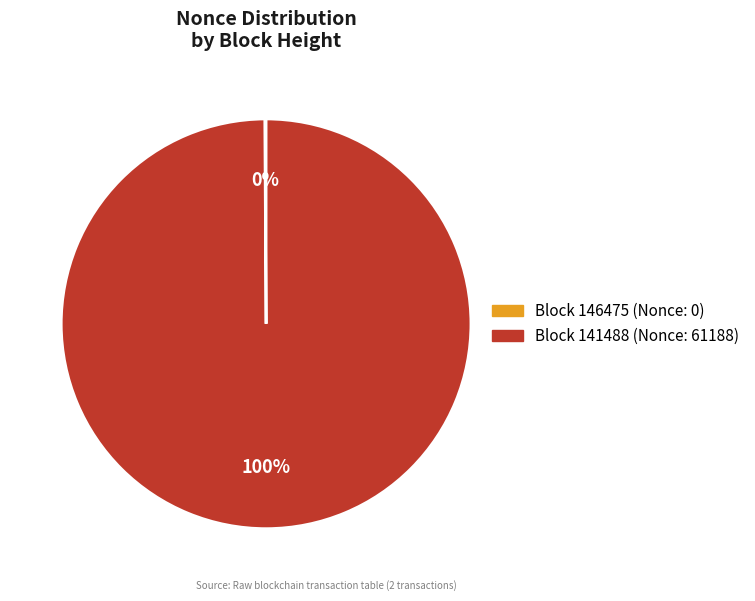

Is there a majority slice in this chart?

Yes